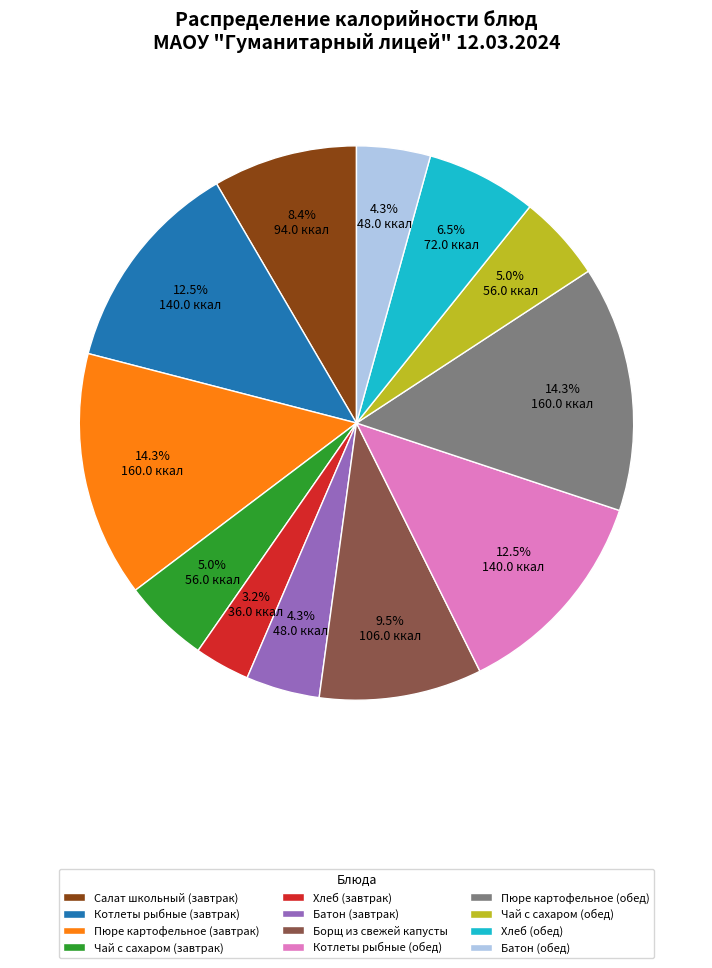

Does Борщ из свежей капусты account for over 50% of the chart?

No